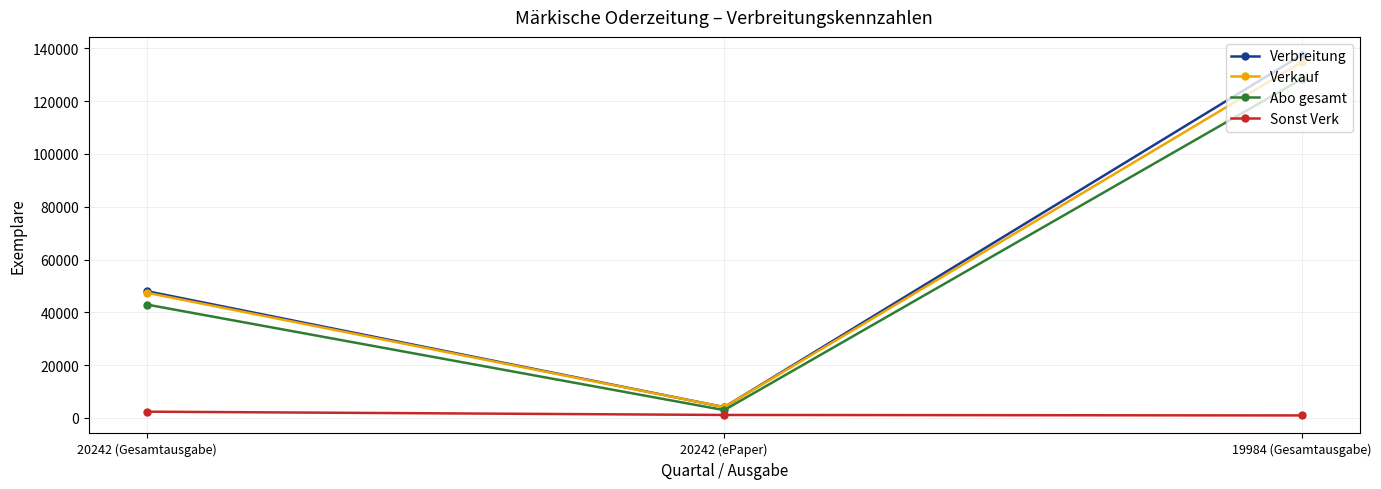

Which category has the highest value in the Verbreitung series?

19984 (Gesamtausgabe)